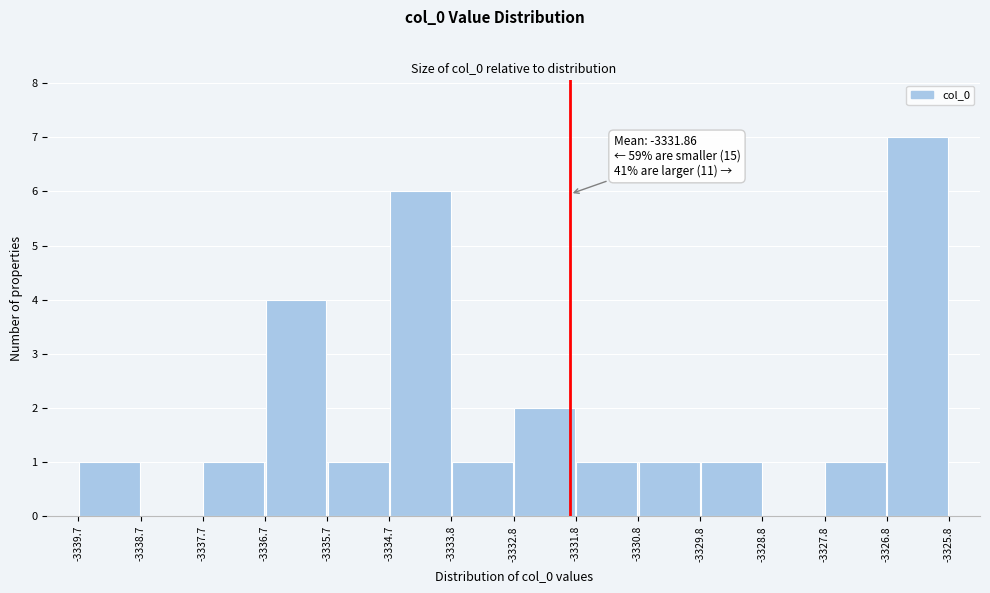

Over which range of the x-axis is the bar tallest?

-3326.8 to -3325.8